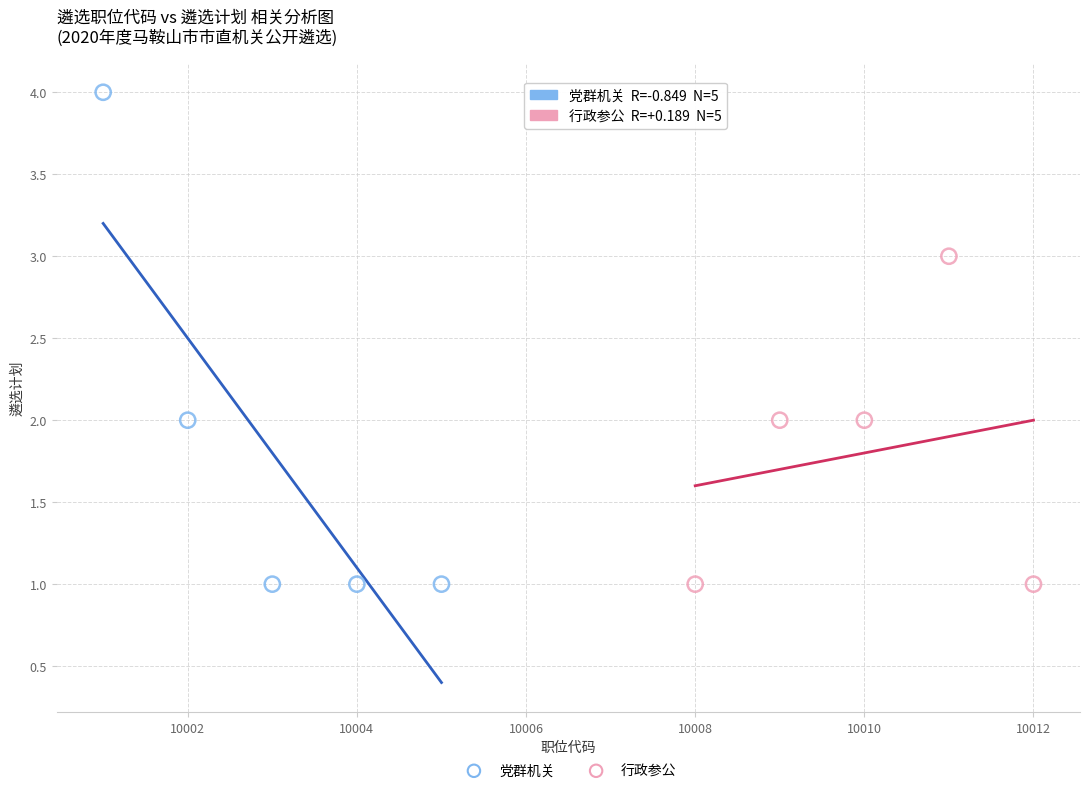

Which series has the widest spread of Y values?

党群机关